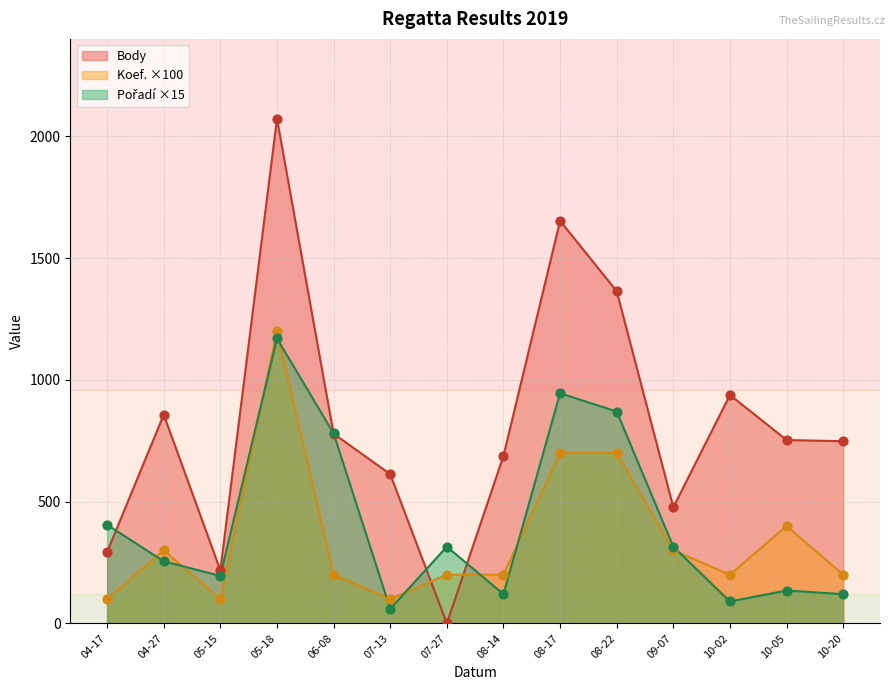

At how many categories does at least one series exceed 1899?

1